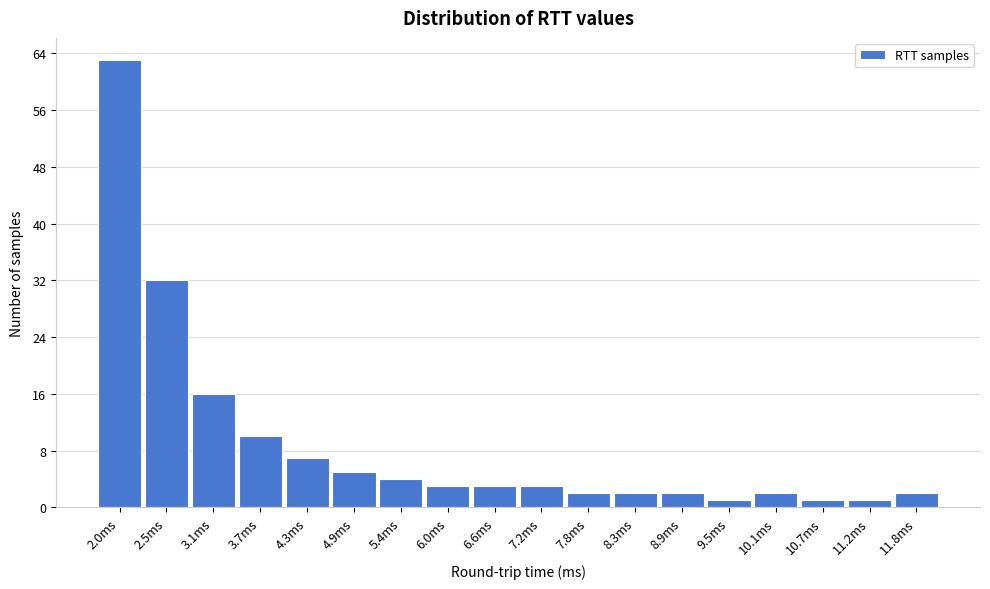

Reading left to right, transcribe this chart: for each bar, give the range it covers on the x-axis and its height. Neither the bar edges nor the heights are printed on the chart, so give them approximately, as read against the axes.

1.7 to 2.2: 63
2.2 to 2.8: 32
2.8 to 3.4: 16
3.4 to 4.0: 10
4.0 to 4.6: 7
4.6 to 5.2: 5
5.2 to 5.7: 4
5.7 to 6.3: 3
6.3 to 6.9: 3
6.9 to 7.5: 3
7.5 to 8.1: 2
8.1 to 8.6: 2
8.6 to 9.2: 2
9.2 to 9.8: 1
9.8 to 10.4: 2
10.4 to 11.0: 1
11.0 to 11.5: 1
11.5 to 12.1: 2